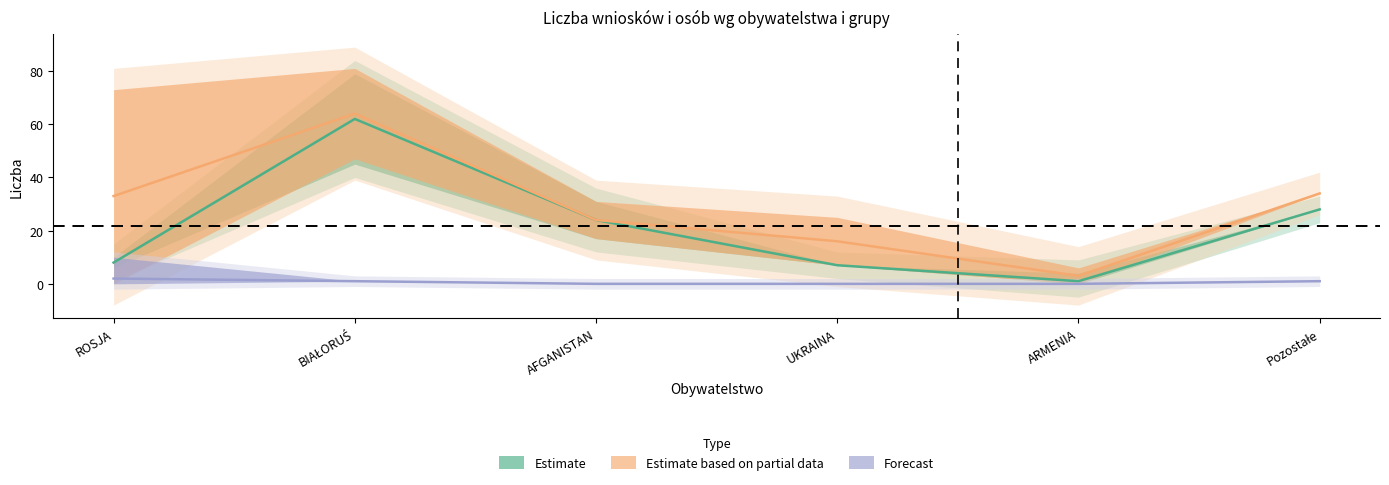

How many values in the Wnioski (SUMA) series exceed 33?

2